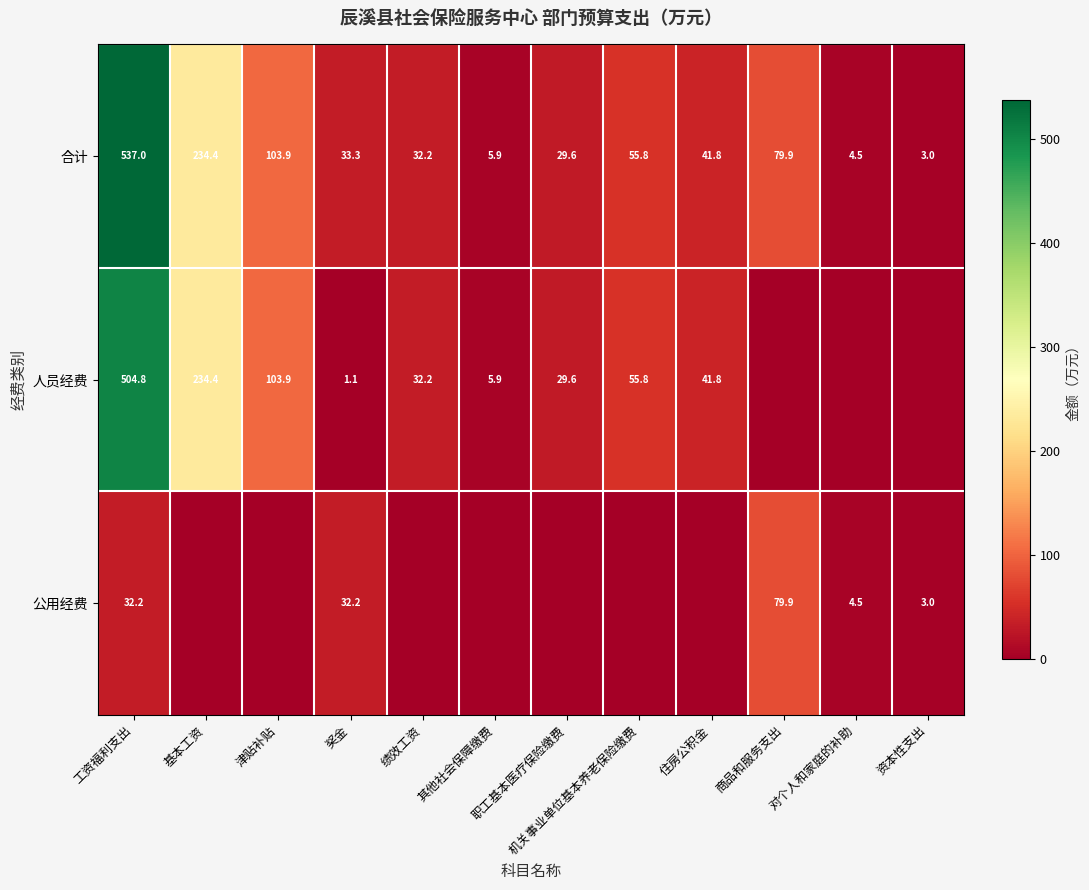

What value does the 合计 series have at 职工基本医疗保险缴费?

29.6